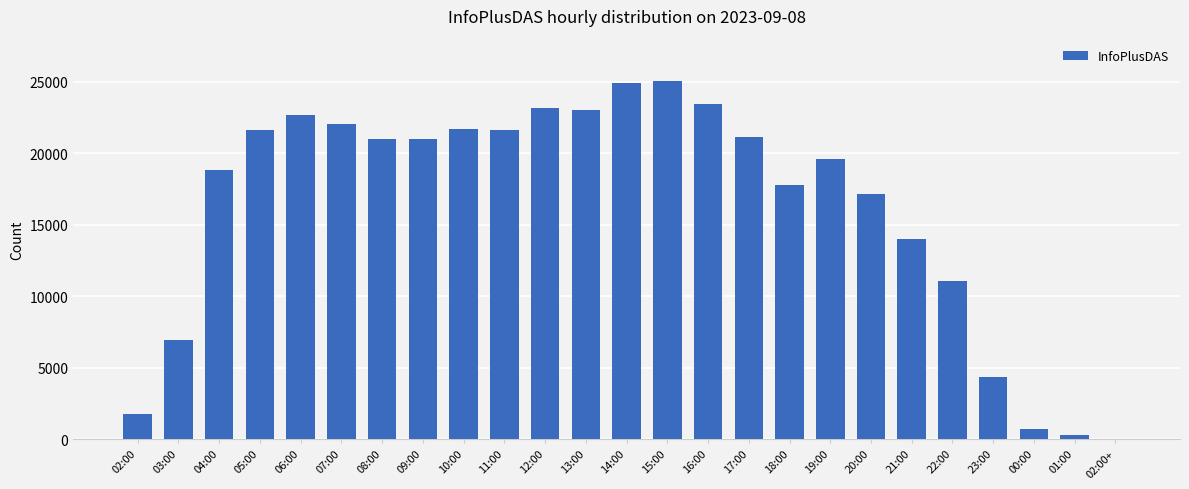

What is the greatest value displayed?

25062